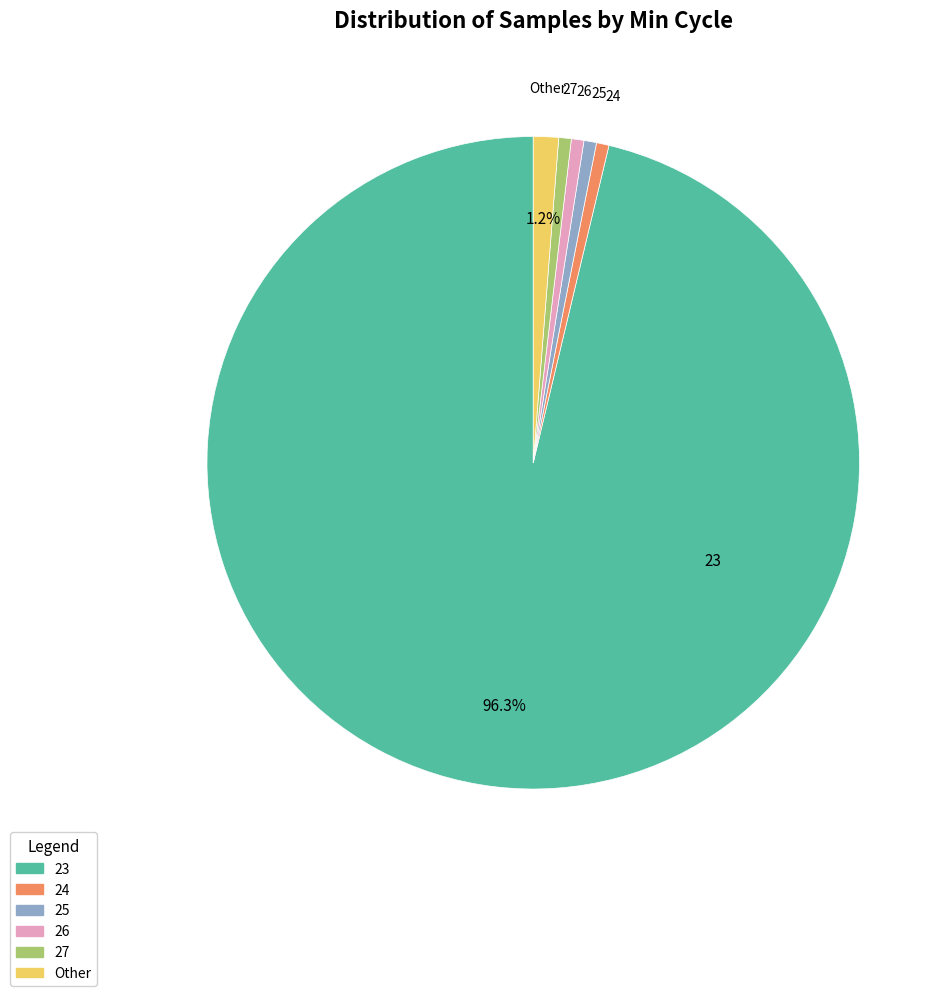

How many segments does this pie chart have?

6